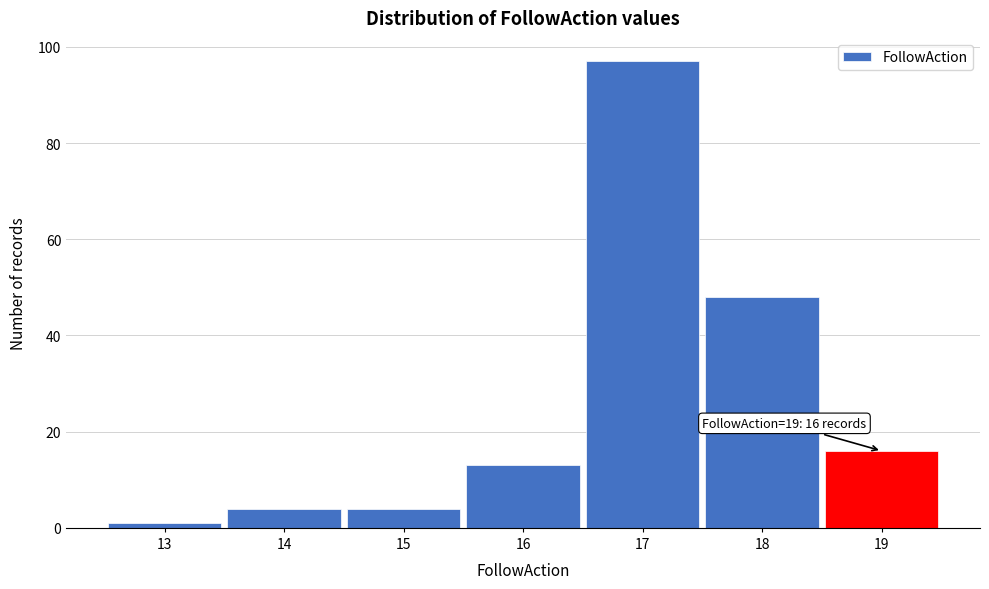

Which range on the x-axis has the tallest bar?

16.5 to 17.5